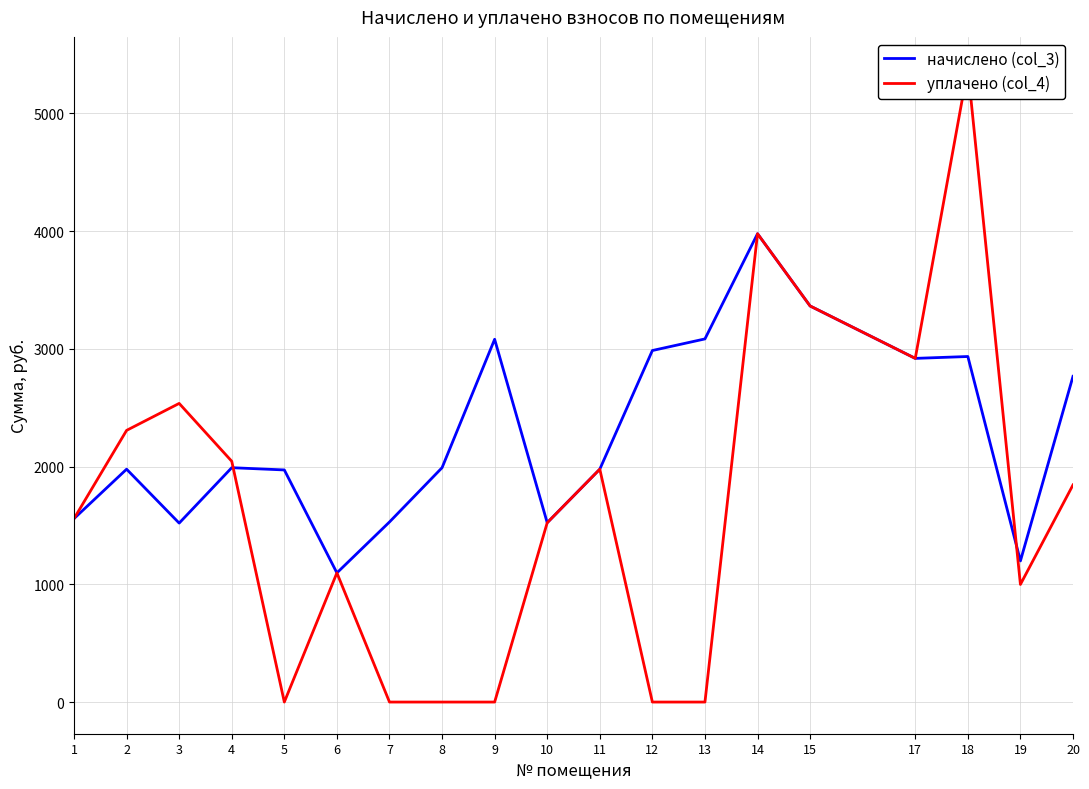

Is the value of уплачено (col_4) at 9 greater than the value of начислено (col_3) at 18?

No